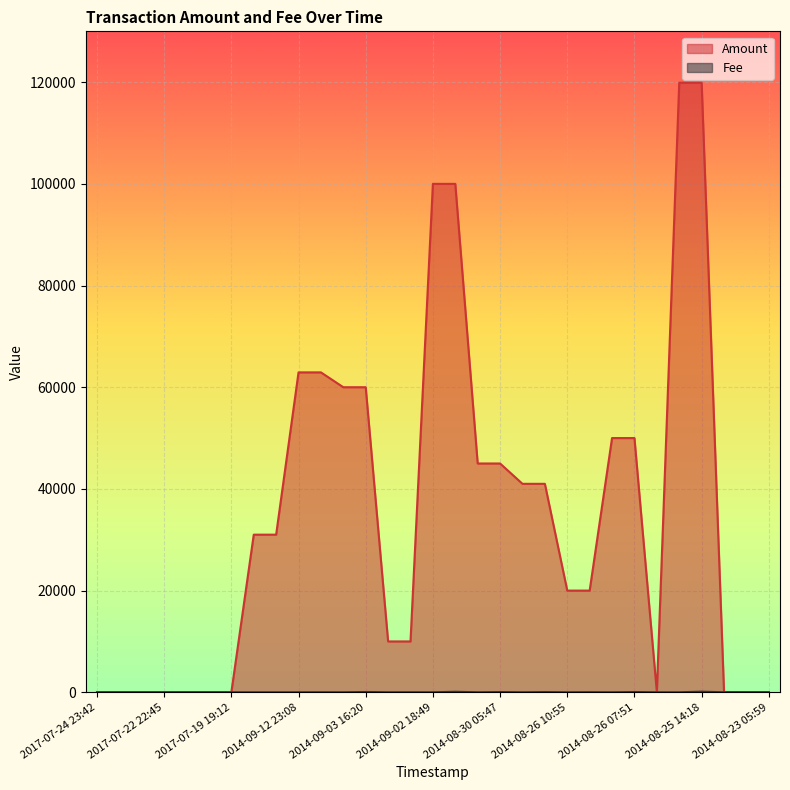

At which category does Amount reach its first local peak?

2017-07-20 19:29